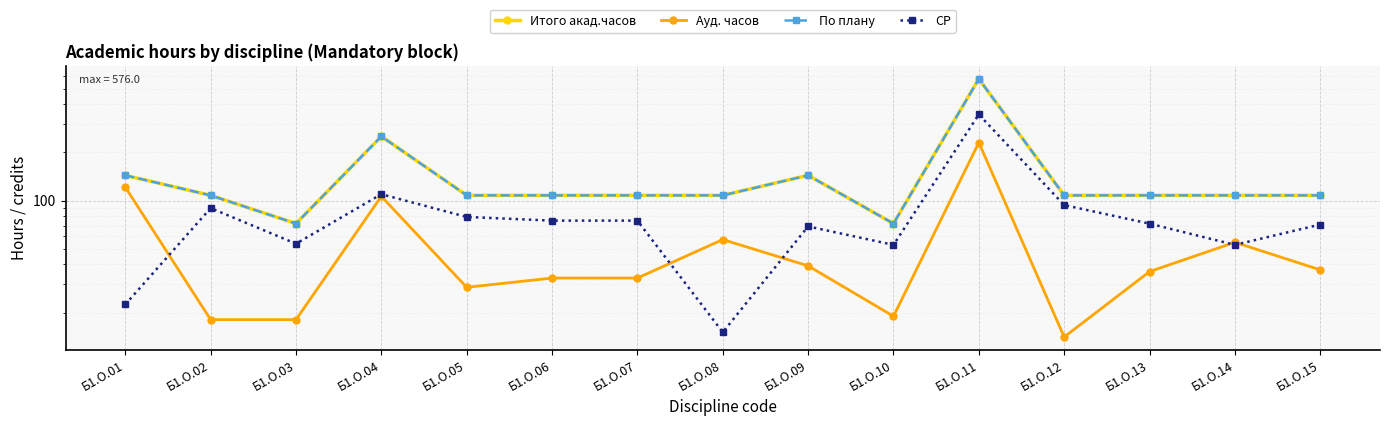

How many lines are shown in the chart?

4